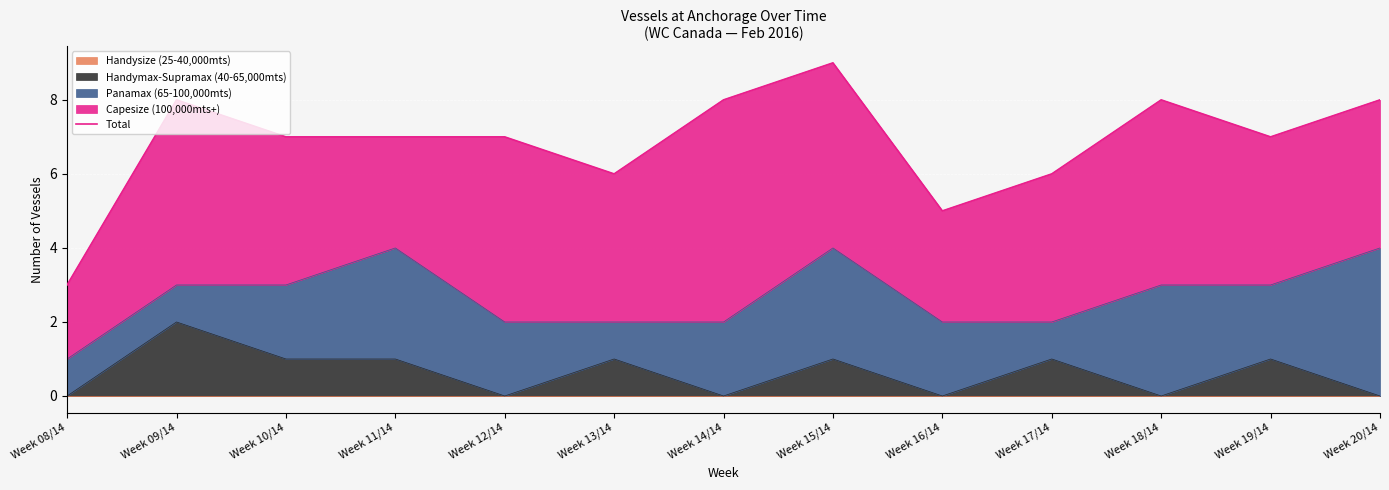

How many values are between 6 and 8?

10